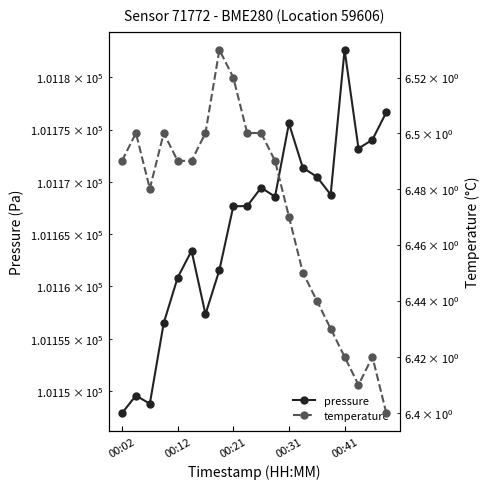

What are all the series names shown in the legend?

pressure, temperature